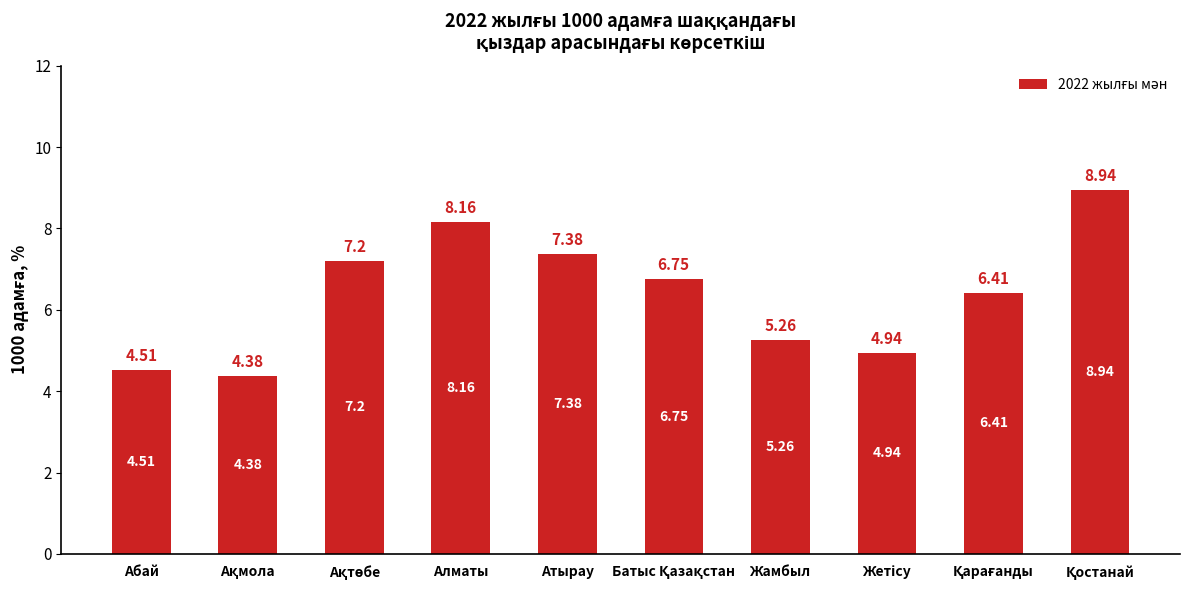

What is the sum of all values?

63.9